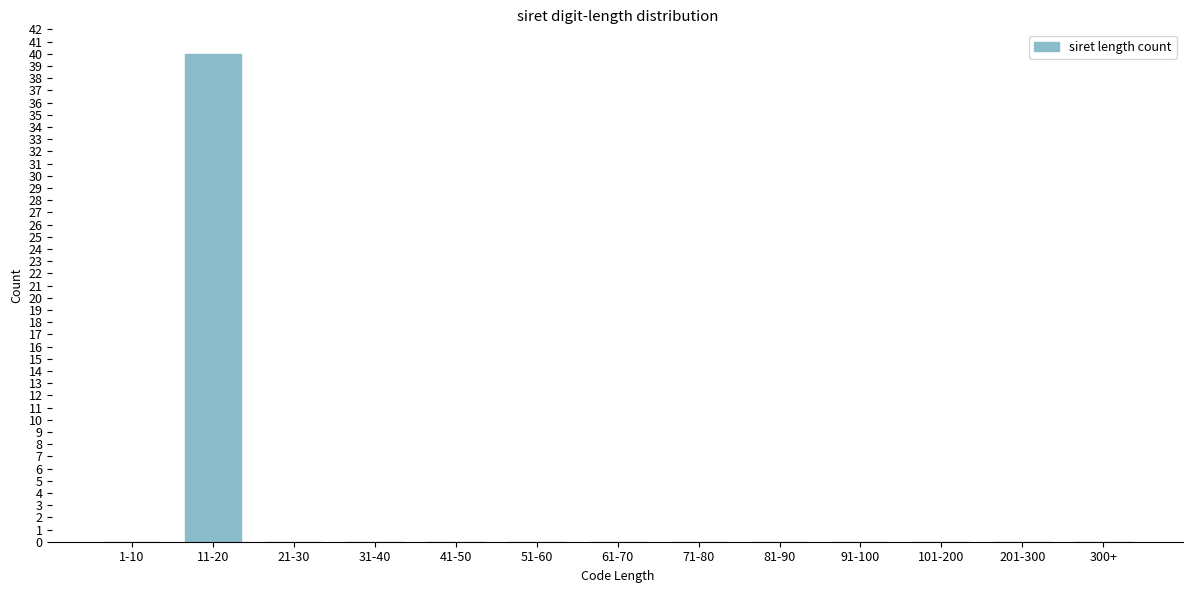

Reading left to right, what are all the values shown in this chart?

1-10=0	11-20=40	21-30=0	31-40=0	41-50=0	51-60=0	61-70=0	71-80=0	81-90=0	91-100=0	101-200=0	201-300=0	300+=0